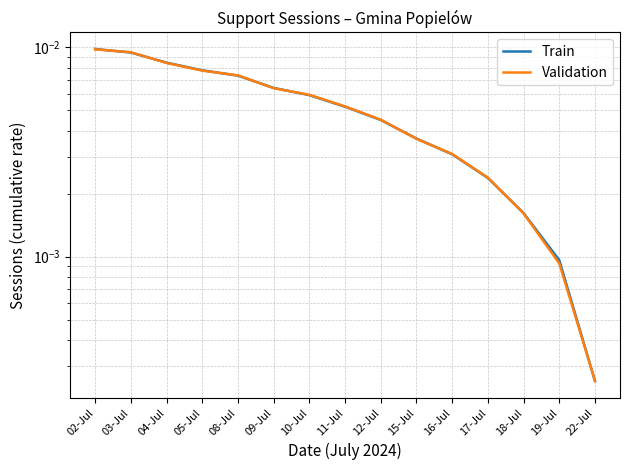

What are all the series names shown in the legend?

Train, Validation